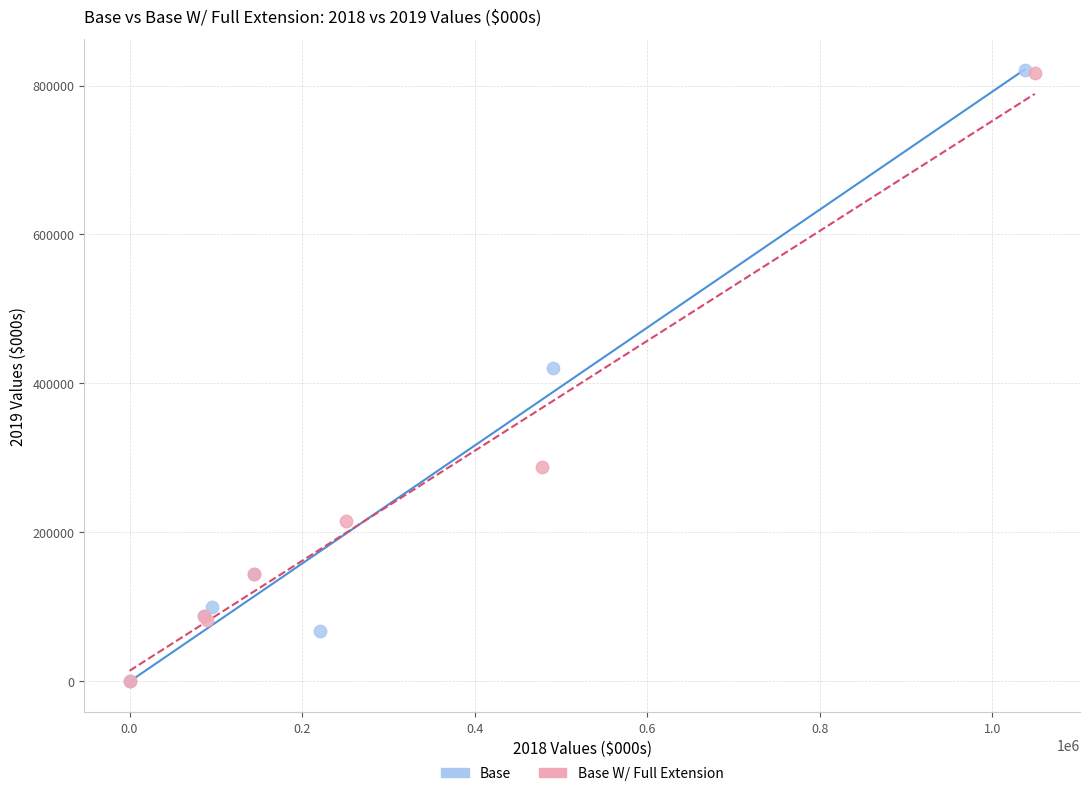

What are all the series names shown in the legend?

Base, Base W/ Full Extension